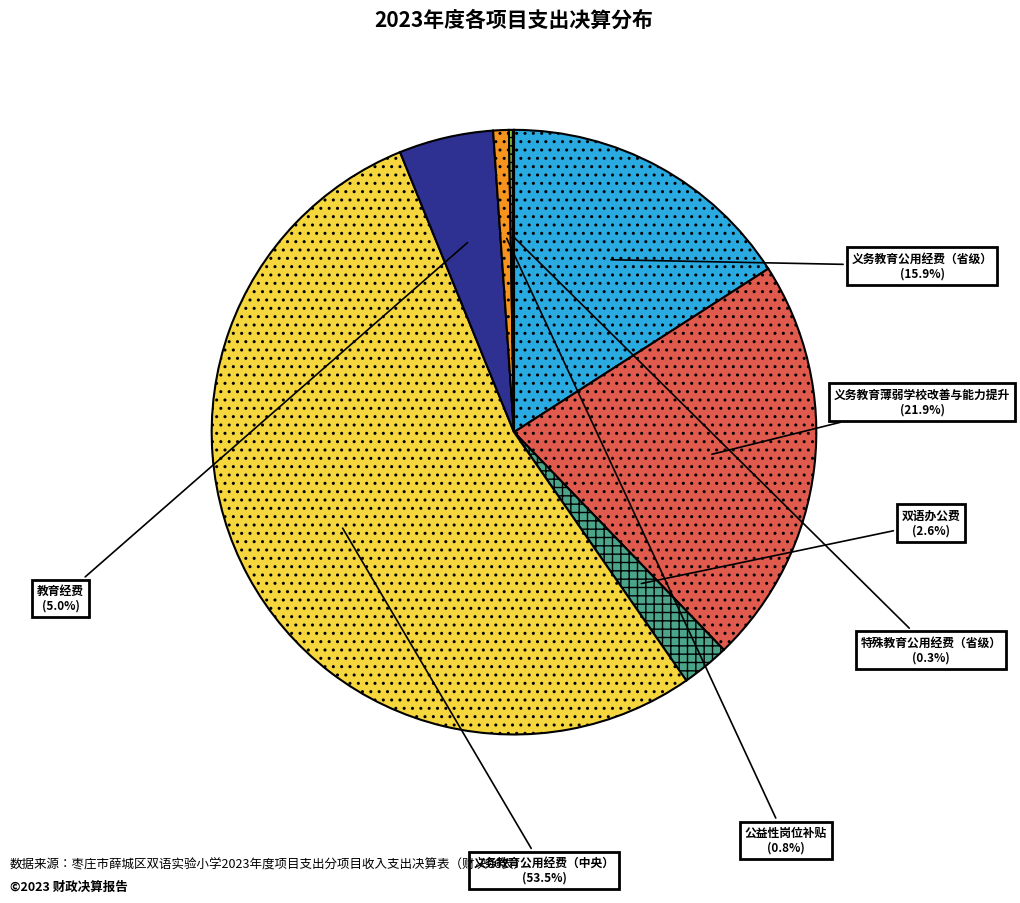

Is there a majority slice in this chart?

Yes